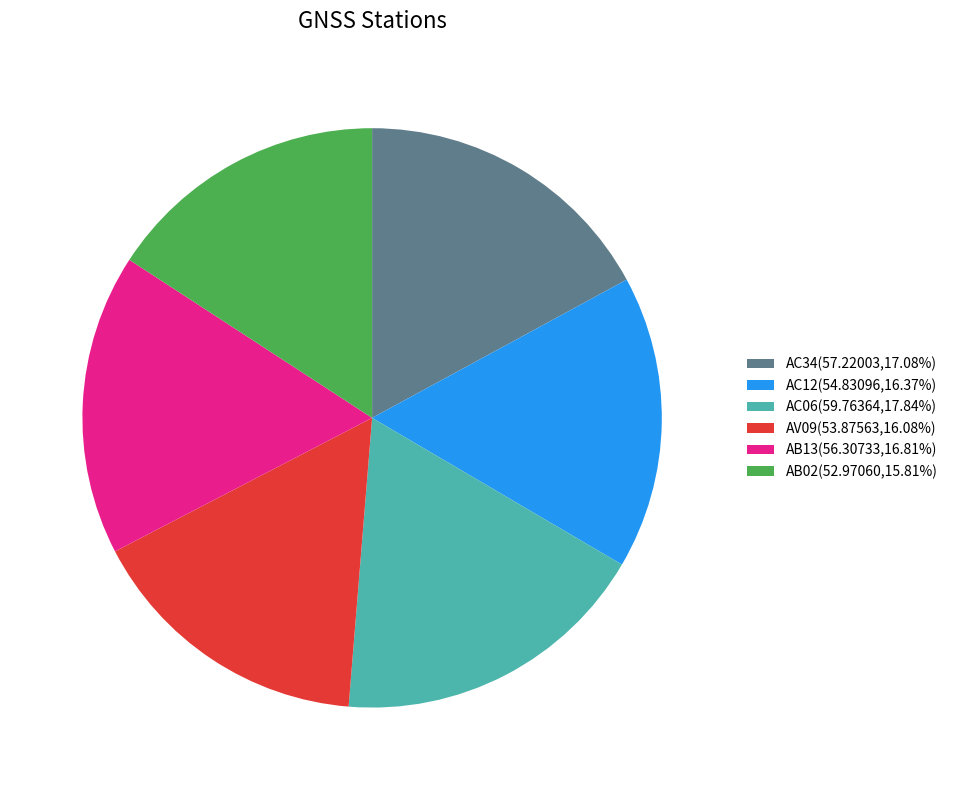

Does AV09(53.87563,16.08%) account for over 50% of the chart?

No